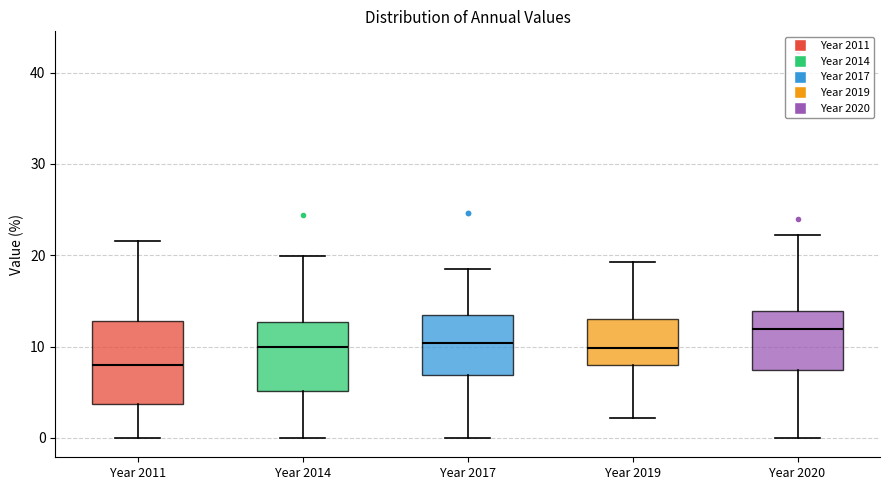

Where is the lower edge of the box for Year 2019 on the y-axis? The values are not printed on the chart, so give them approximately, as read against the axis.

8